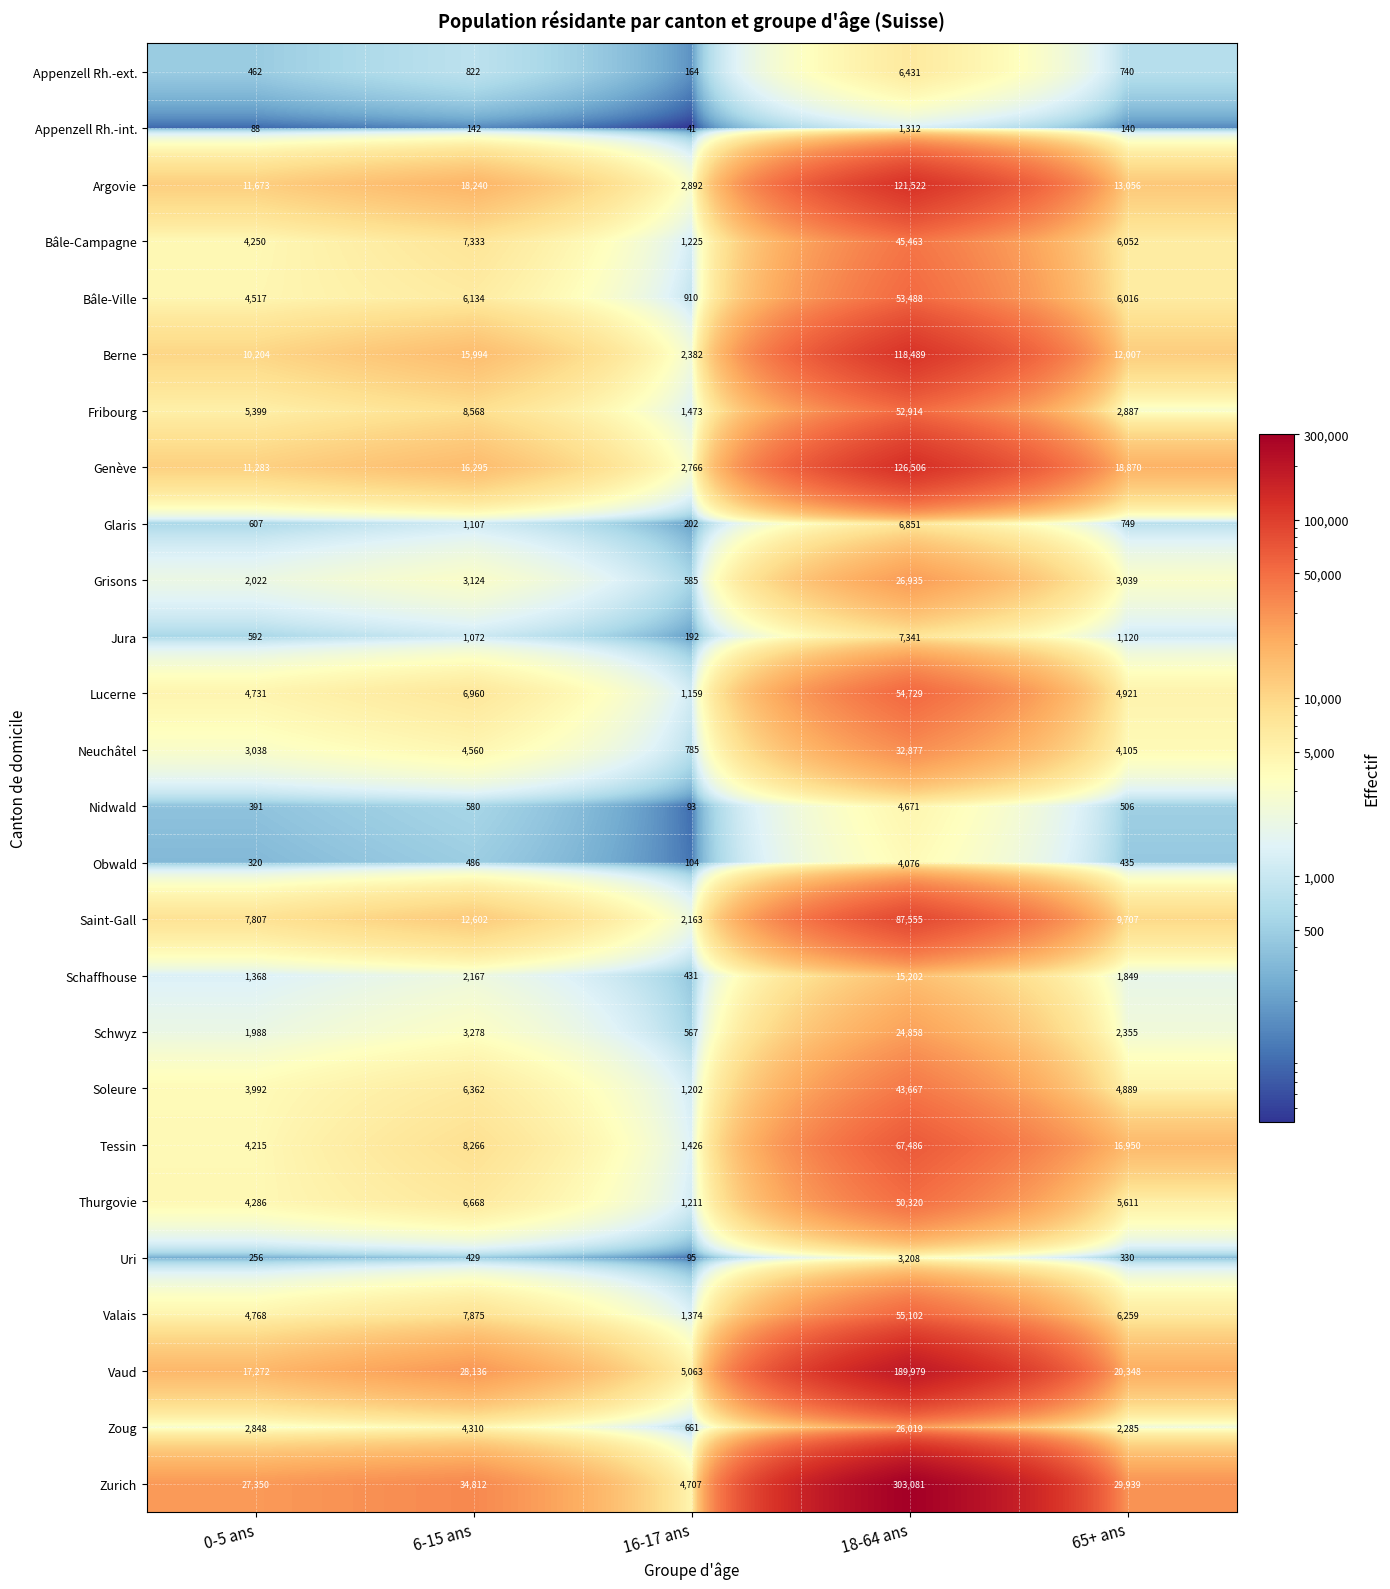

What is the sum of the Jura values at 6-15 ans and 16-17 ans?

1264